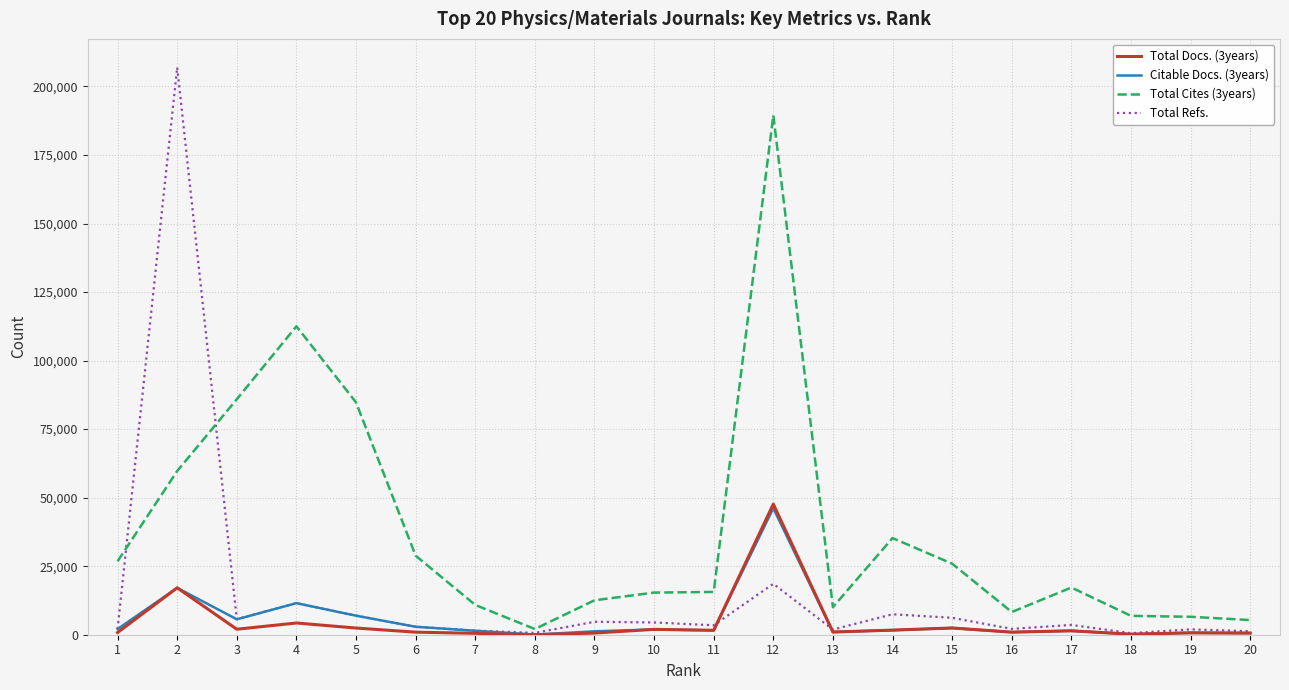

Which series has the largest total across all categories?

Total Cites (3years)